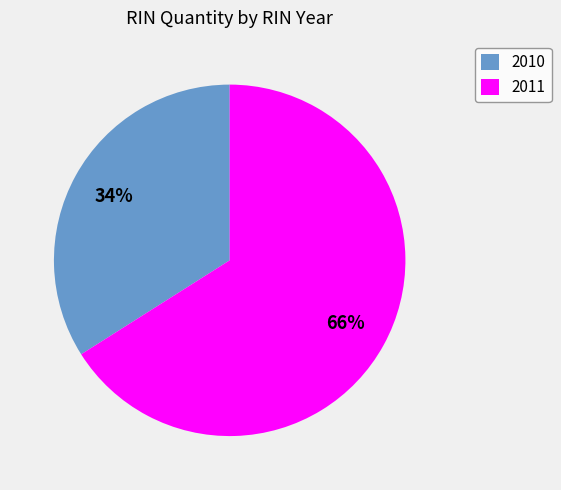

To the nearest percent, what is the difference between the largest and smallest slice percentages?

32%